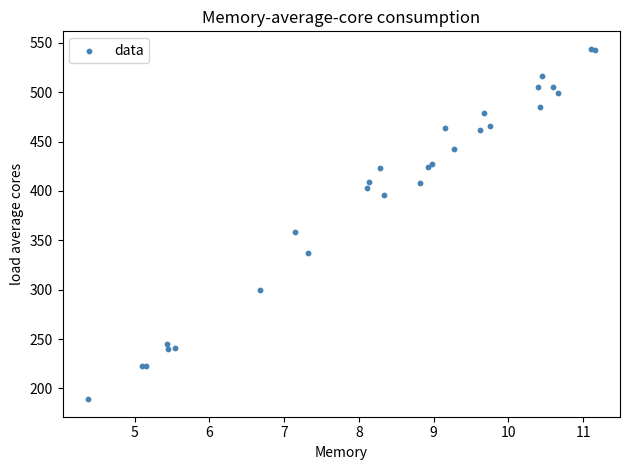

What Y value in the scatter plot is closest to 366?

358